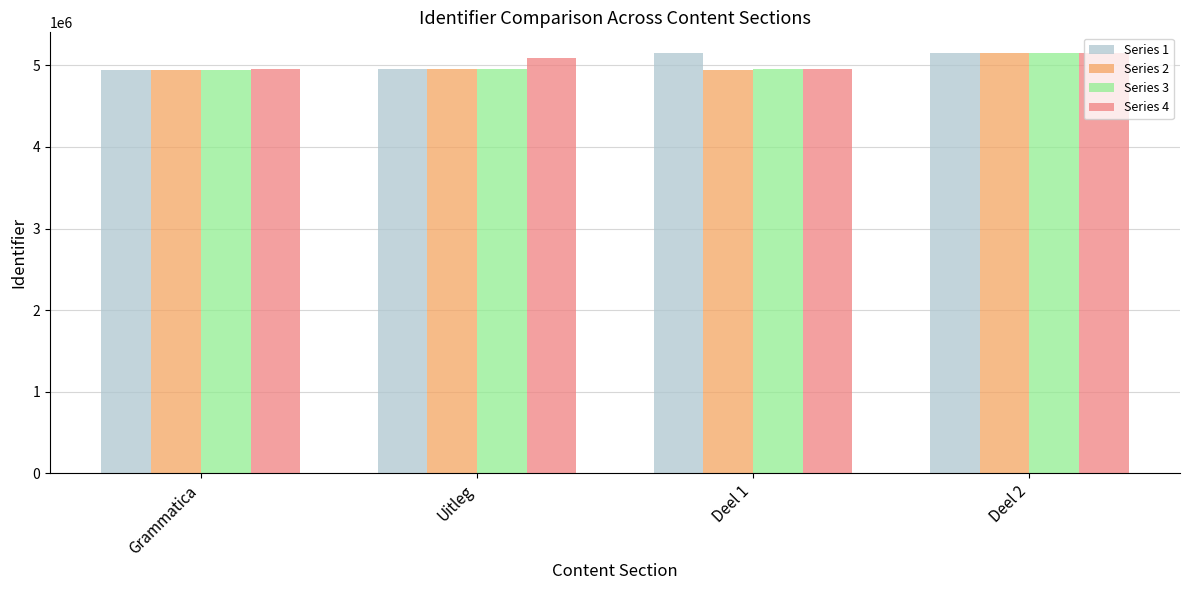

What is the total value across all series at Grammatica?

19790644